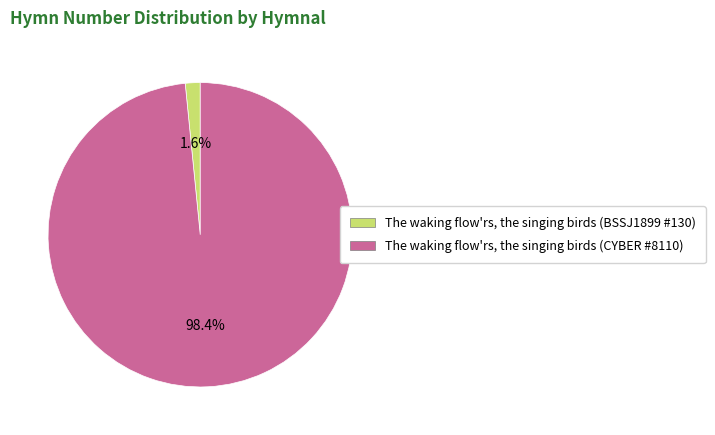

What is the total percentage of The waking flow'rs, the singing birds (CYBER #8110) and The waking flow'rs, the singing birds (BSSJ1899 #130)?

100.0%